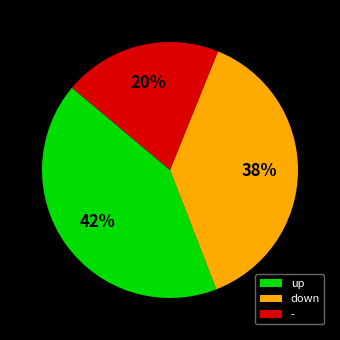

To the nearest percent, what percentage of the pie is up?

42%